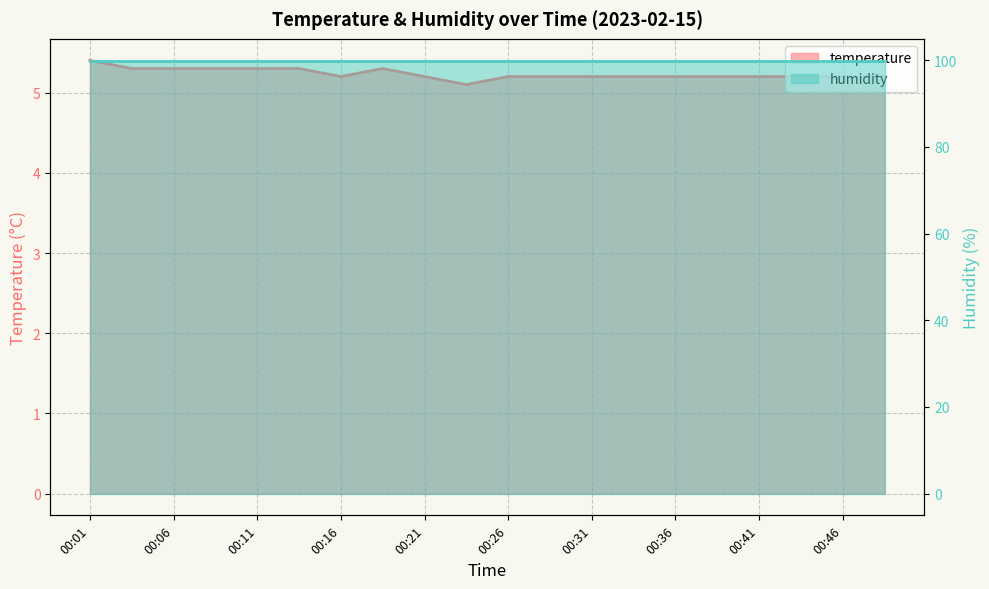

The value at 00:16 is 5.2. True or false?

True